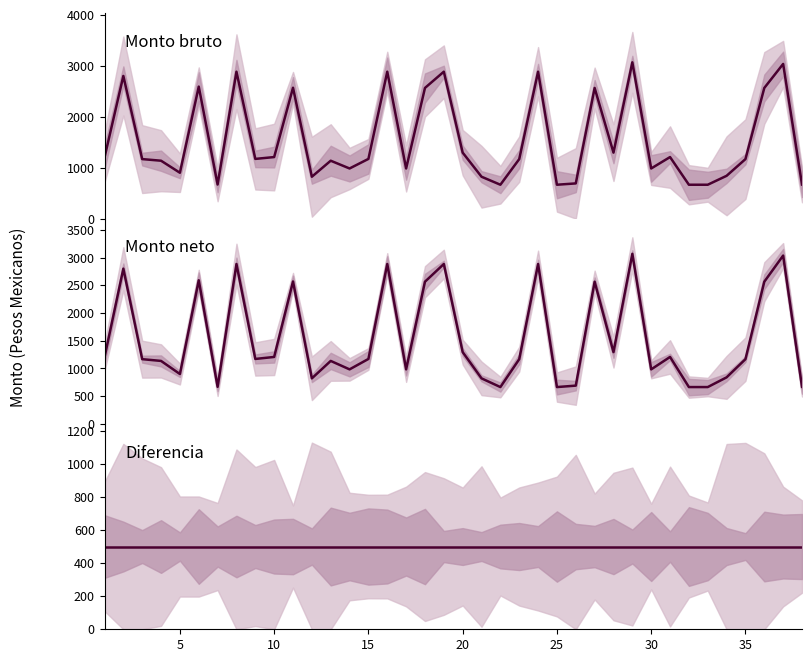

What is the value of the Diferencia point at the 11th from the left?

500.0